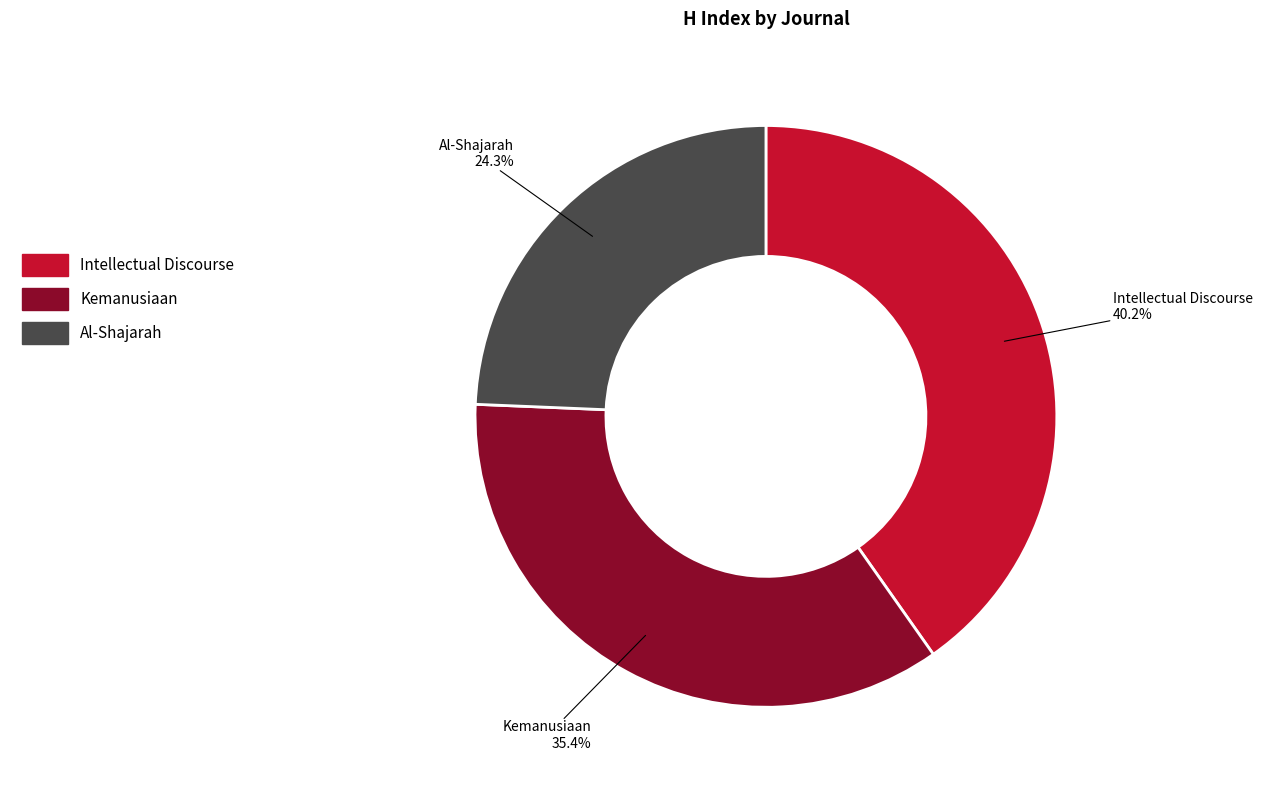

To the nearest percent, what is the average slice percentage?

33%